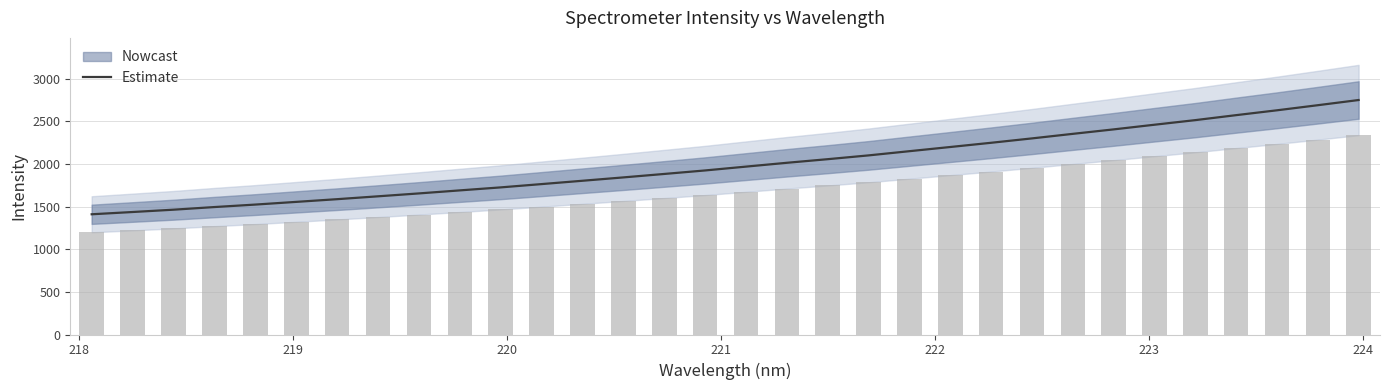

What is the highest value of the Estimate series?

2749.0